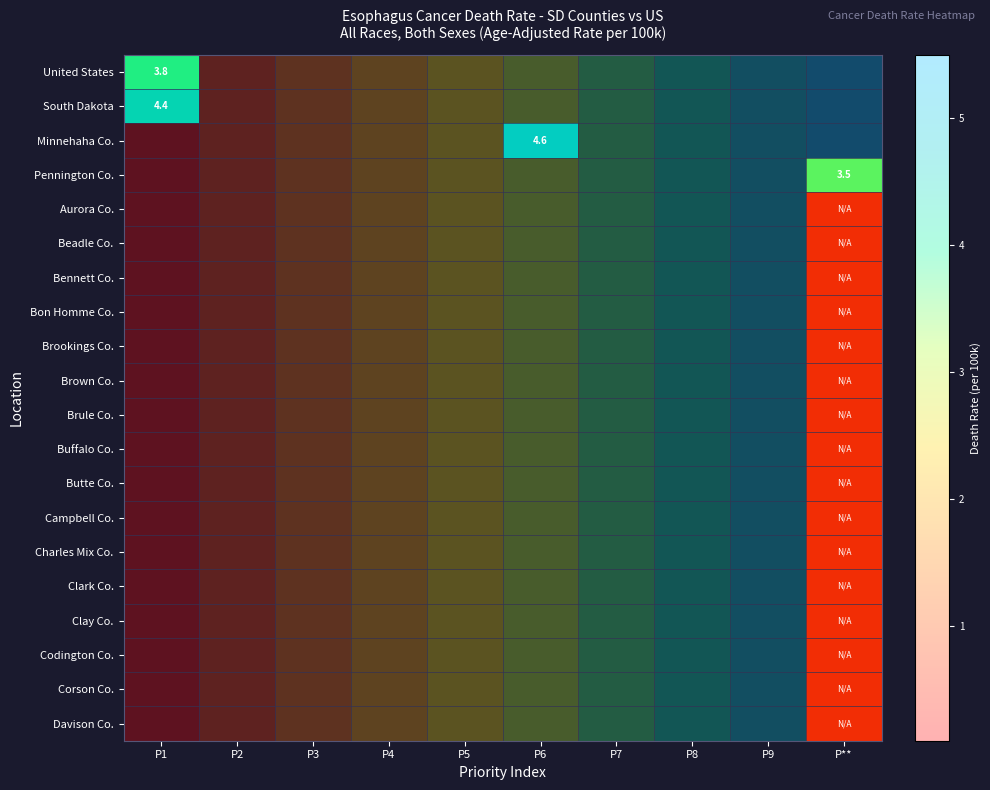

Which label corresponds to the largest value in the chart?

P**